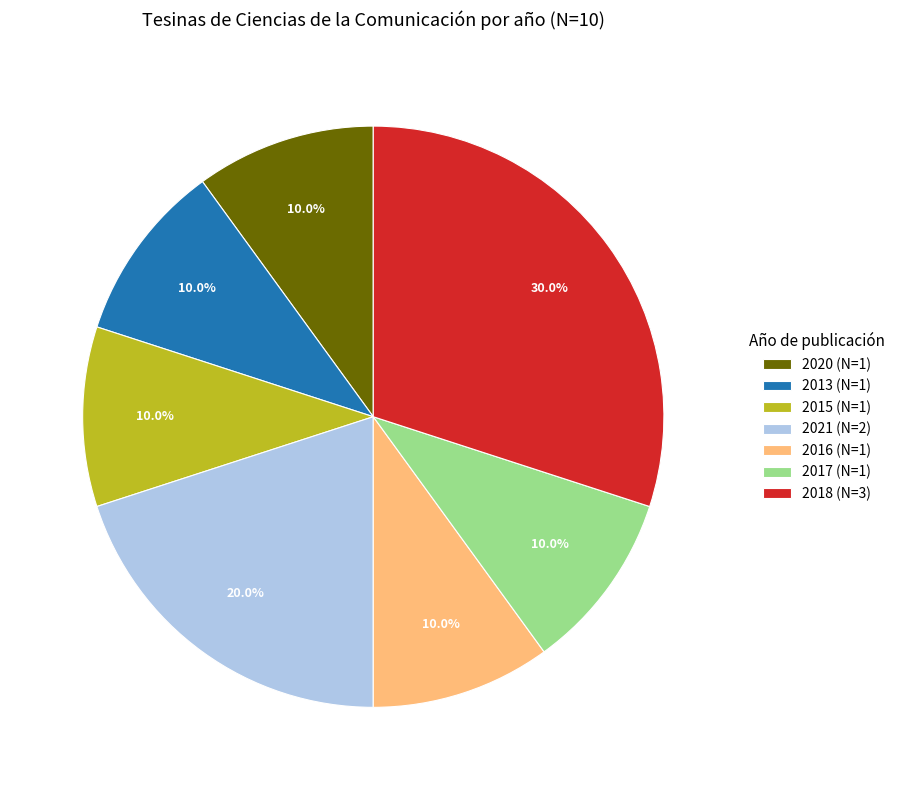

Count the number of slices in the pie.

7